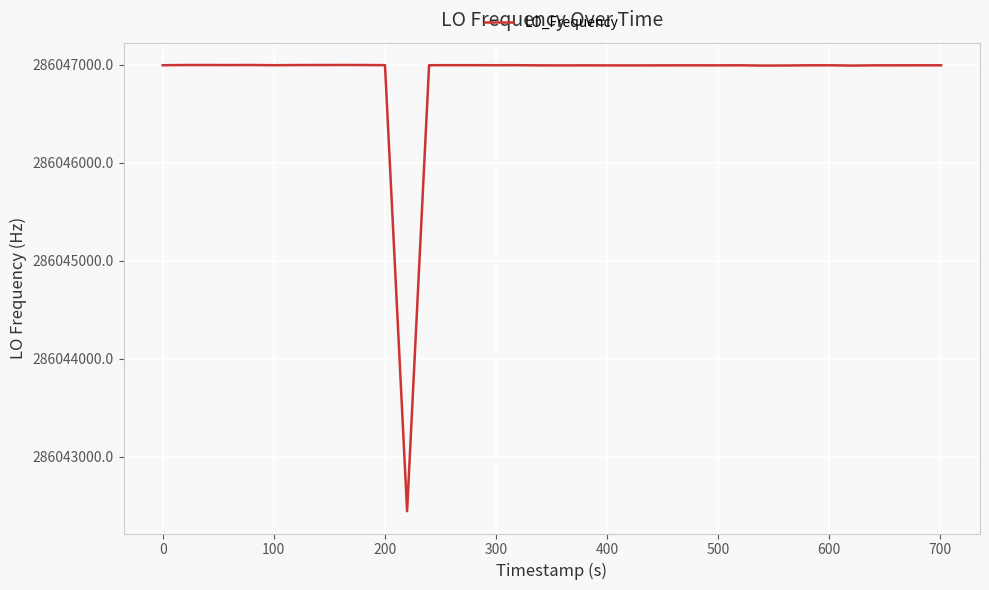

What is the difference between the maximum and minimum values?

4556.9